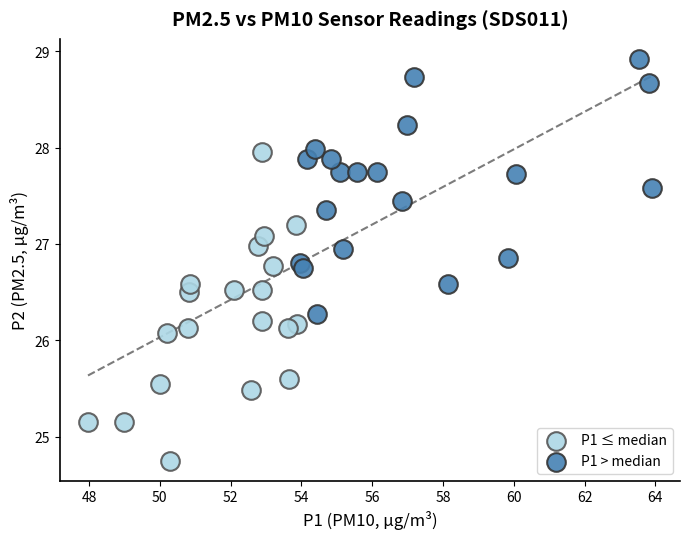

Which series contains the highest Y value?

P1 > median